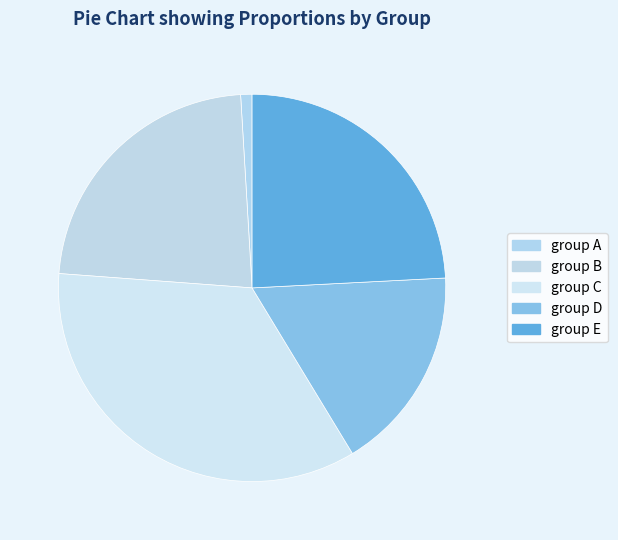

Rank the categories by value from highest to lowest.

group C, group E, group B, group D, group A